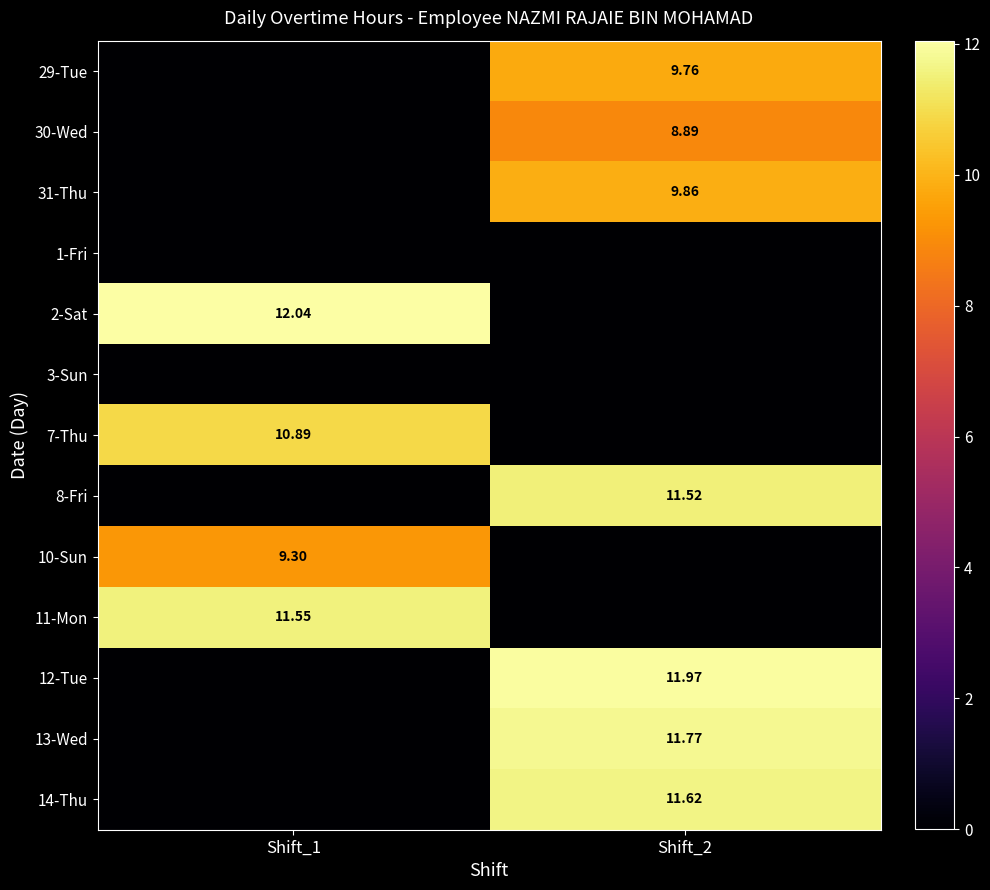

The 11-Mon series shows 18.7 at Shift_1. True or false?

False